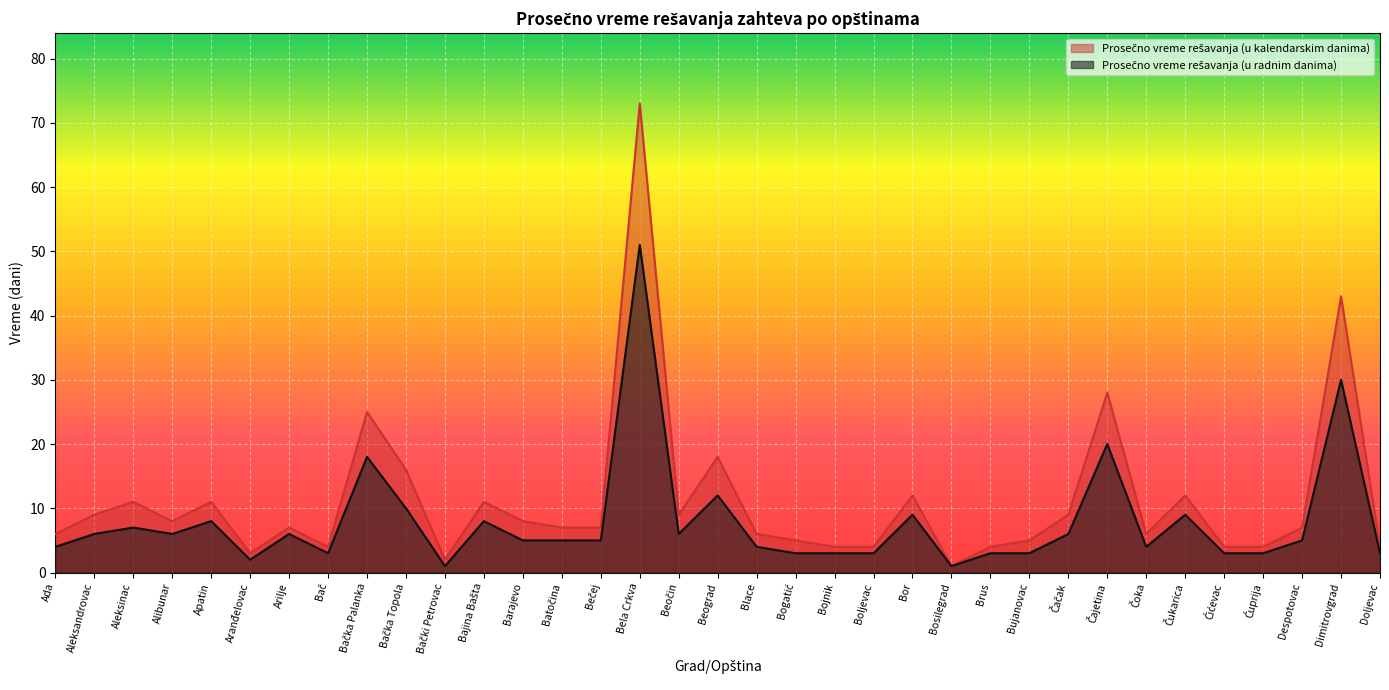

Reading left to right, extract all data points from this chart.

Prosečno vreme rešavanja (u kalendarskim danima): 6	9	11	8	11	3	7	4	25	16	2	11	8	7	7	73	9	18	6	5	4	4	12	1	4	5	9	28	6	12	4	4	7	43	4
Prosečno vreme rešavanja (u radnim danima): 4	6	7	6	8	2	6	3	18	10	1	8	5	5	5	51	6	12	4	3	3	3	9	1	3	3	6	20	4	9	3	3	5	30	3